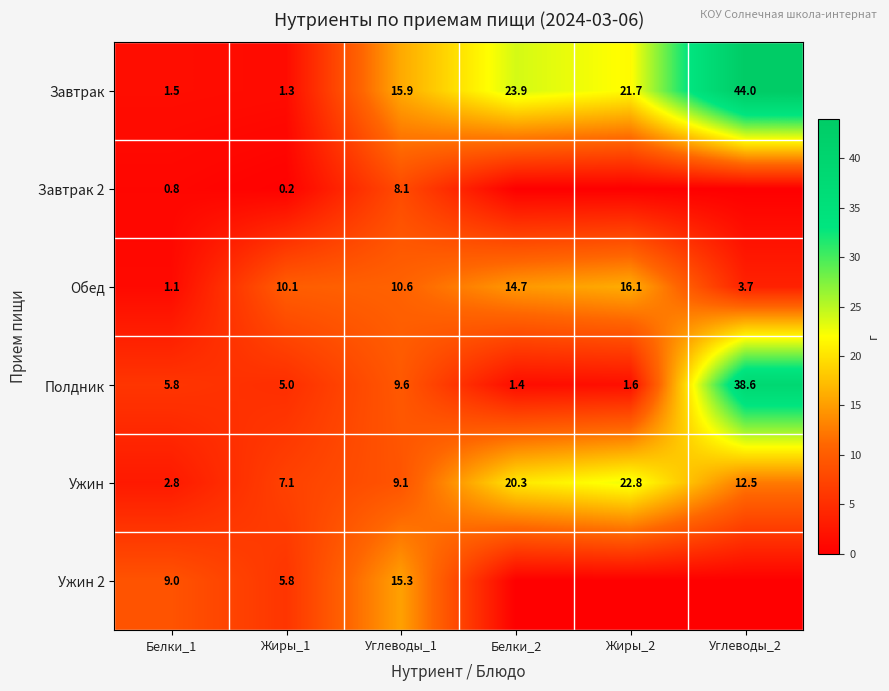

At which category is the sum across all series the highest?

Углеводы_2